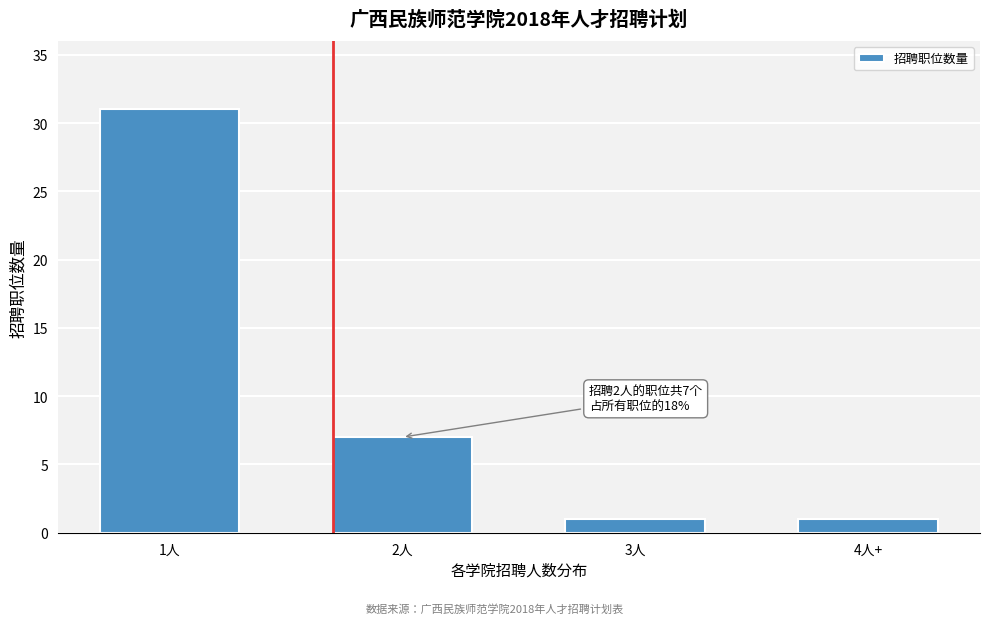

Reading left to right, what are all the values shown in this chart?

1人=31	2人=7	3人=1	4人+=1